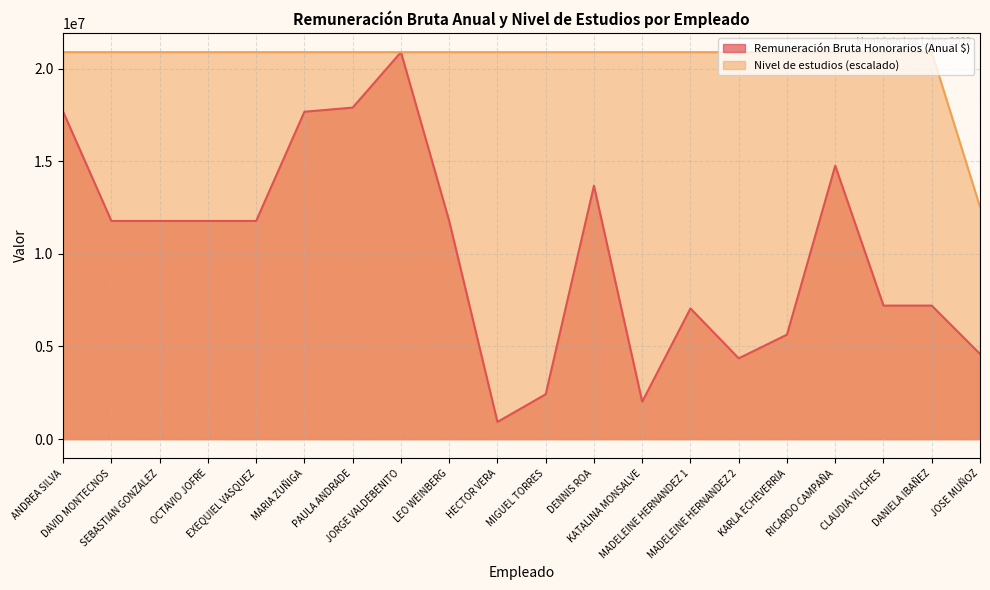

Which series has the widest spread of values?

Remuneración Bruta Honorarios (Anual $)